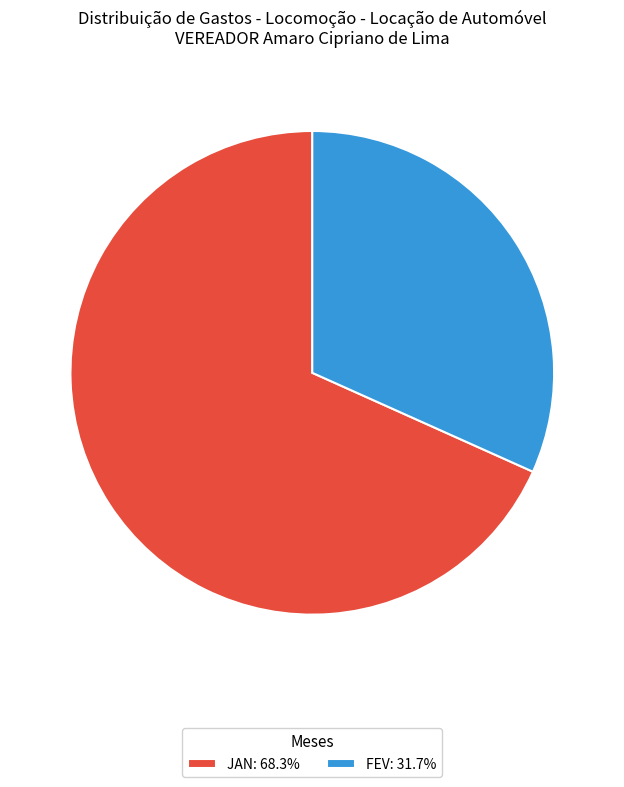

Does any single category account for the majority?

Yes